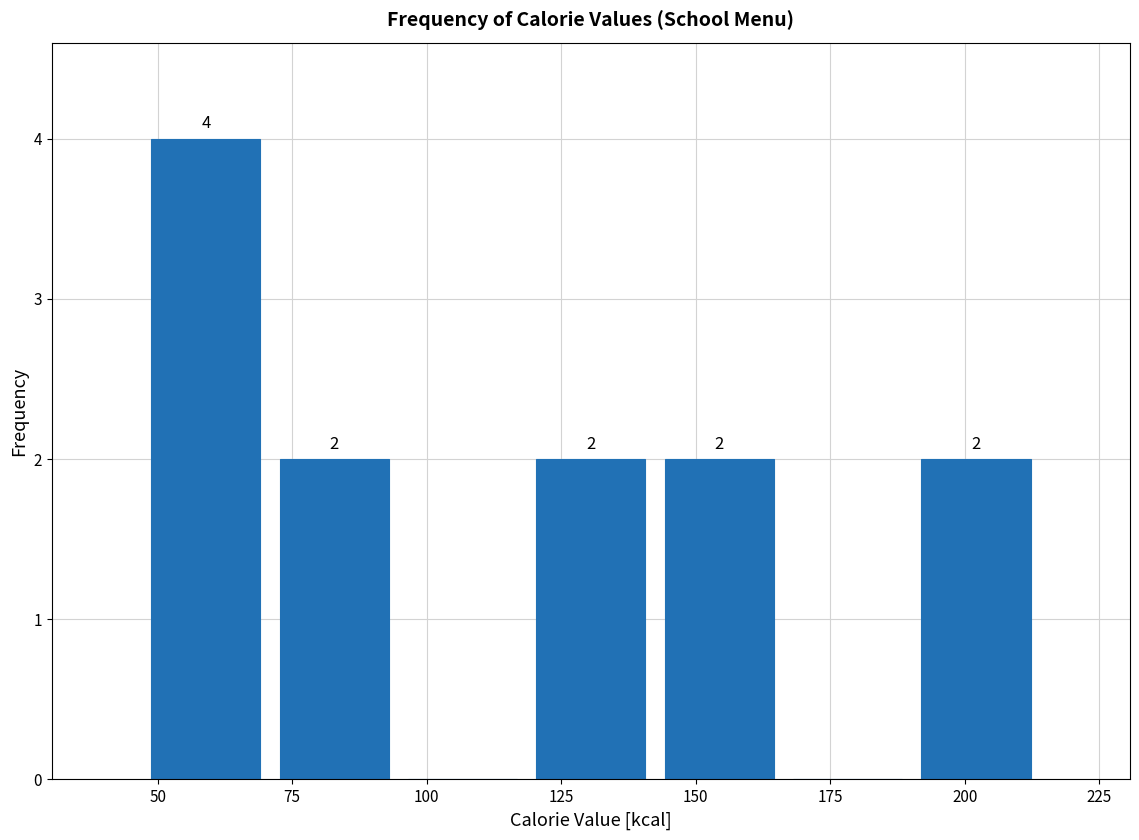

Over which range of the x-axis is the bar tallest?

45 to 70